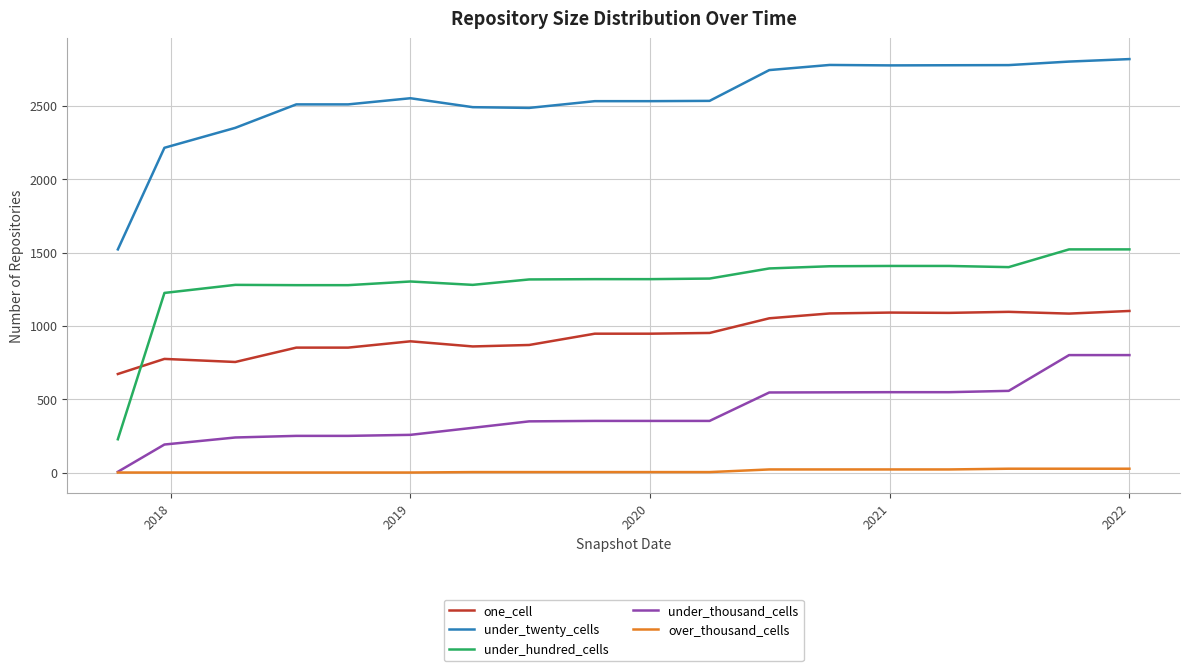

What is the lowest value of the under_thousand_cells series?

5